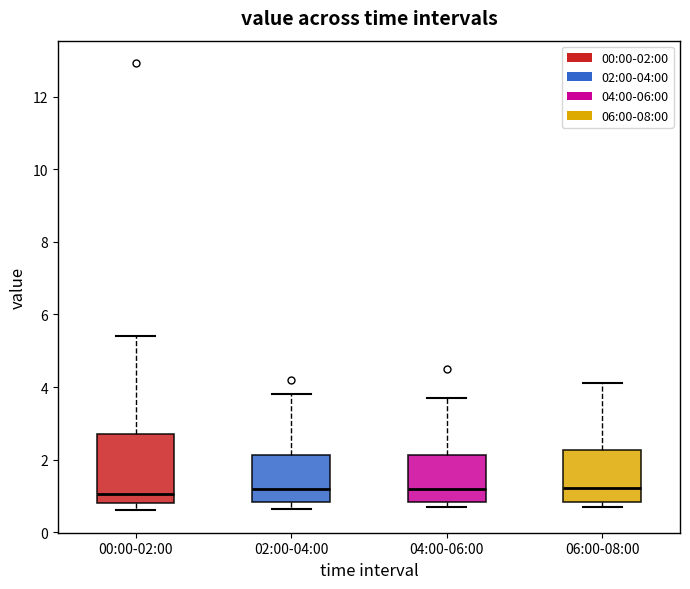

Reading left to right, read every box against the y-axis: the position of its median line, the range the box covers, and the ends of its whiskers. The values are not printed on the chart, so give them approximately, as read against the axis.

00:00-02:00: median 1.0, box 0.8 to 2.8, whiskers 0.6 to 5.4
02:00-04:00: median 1.2, box 0.8 to 2.2, whiskers 0.6 to 3.8
04:00-06:00: median 1.2, box 0.8 to 2.2, whiskers 0.6 to 3.8
06:00-08:00: median 1.2, box 0.8 to 2.2, whiskers 0.6 to 4.2